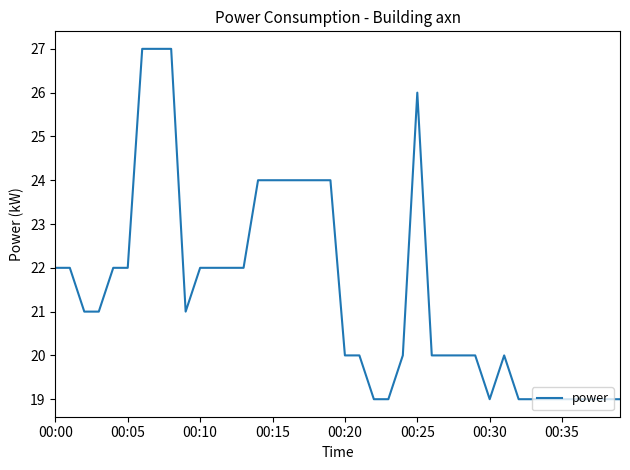

What is the difference between the maximum and minimum values?

8